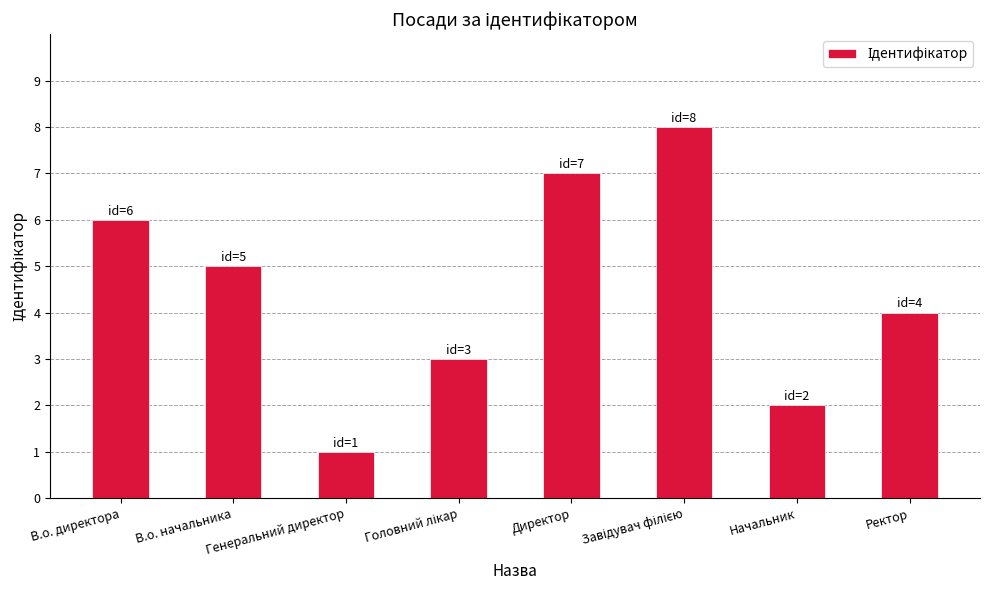

How many values are between 3 and 7?

5